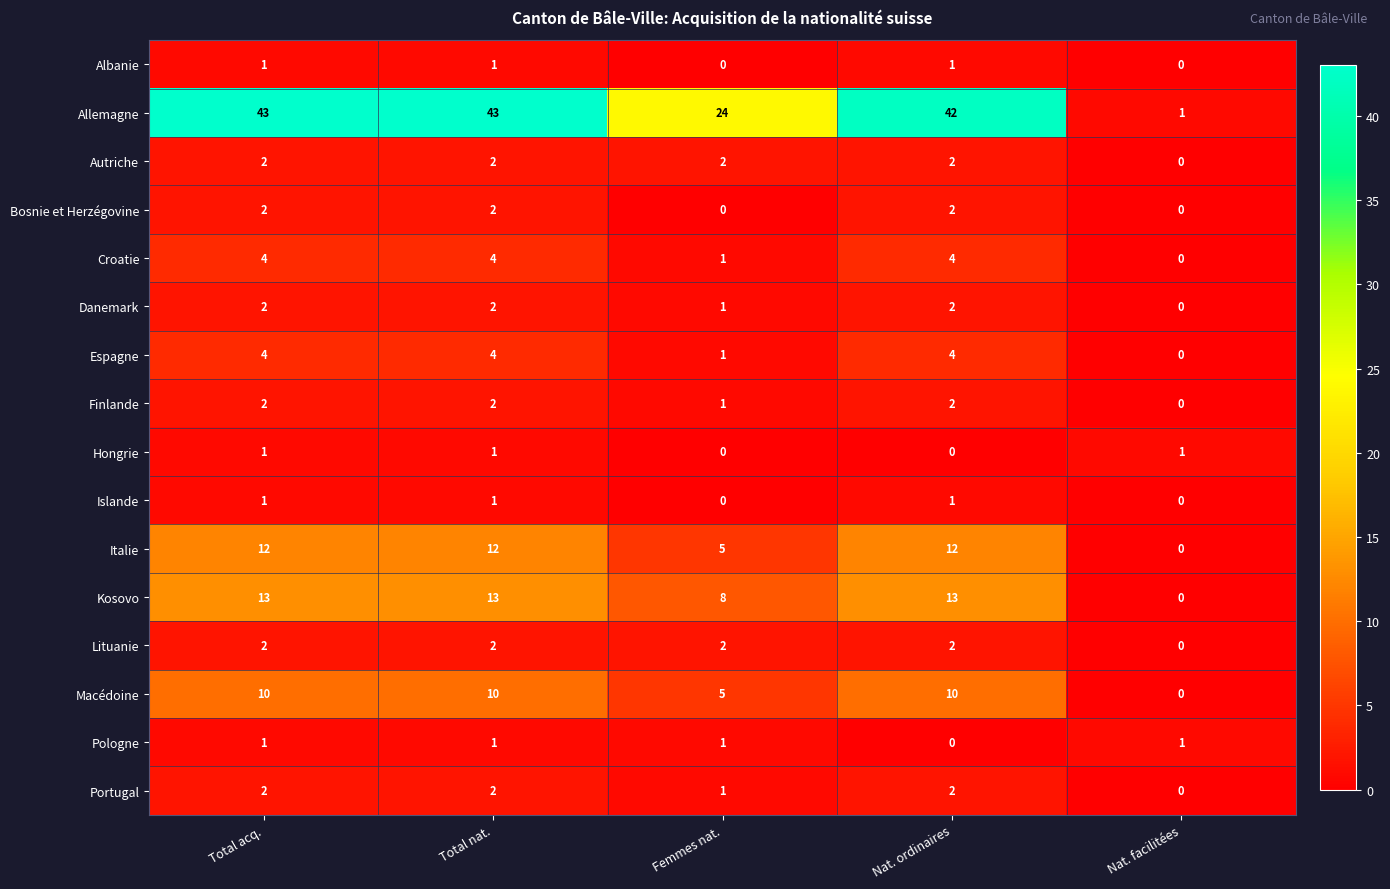

The value of Islande at Total acq. is 2. True or false?

False